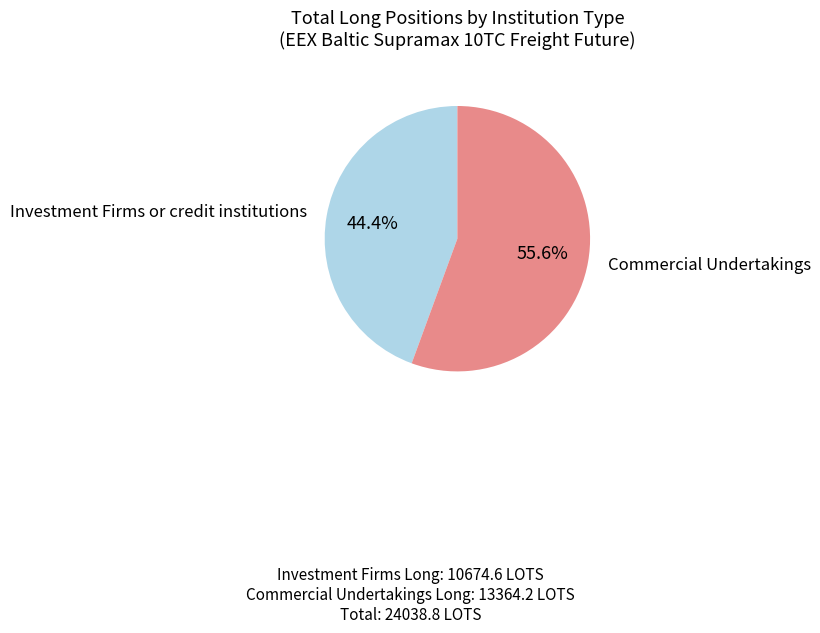

How many segments does this pie chart have?

2